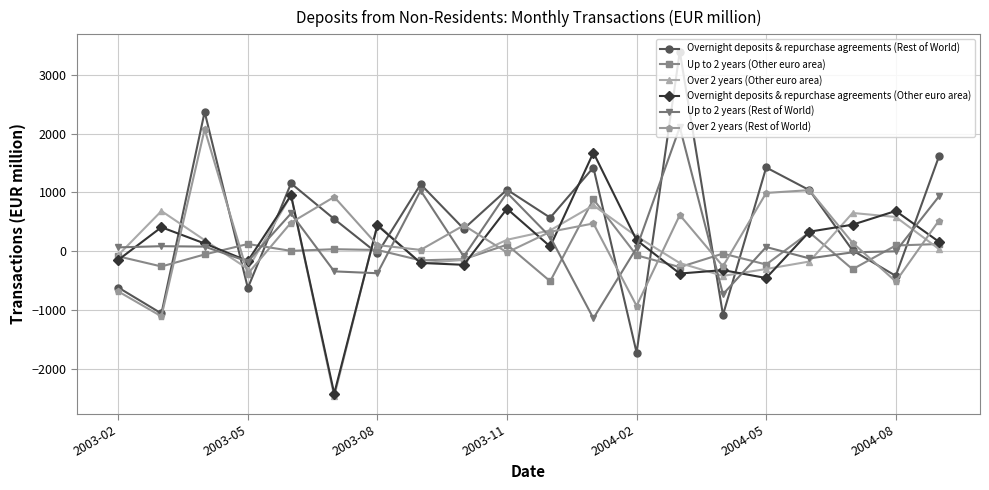

What is the maximum value for Overnight deposits & repurchase agreements (Other euro area)?

1676